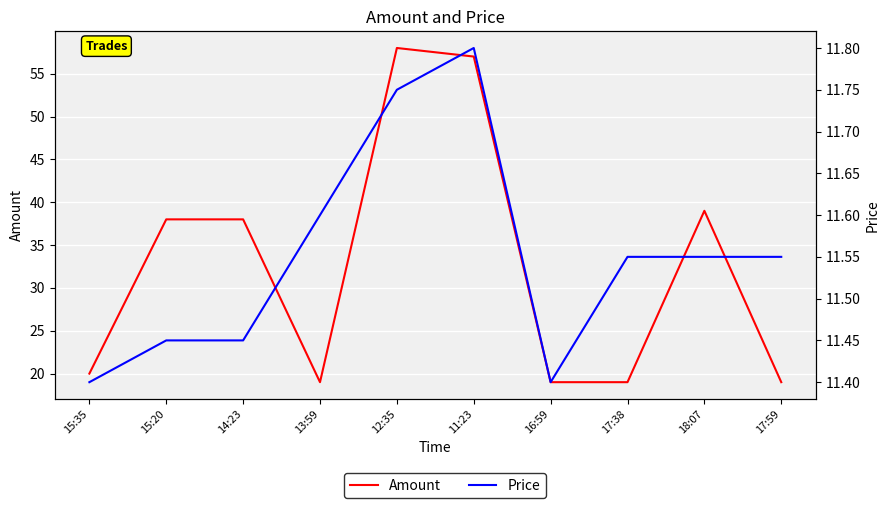

How many interior local peaks does the Amount series have?

2